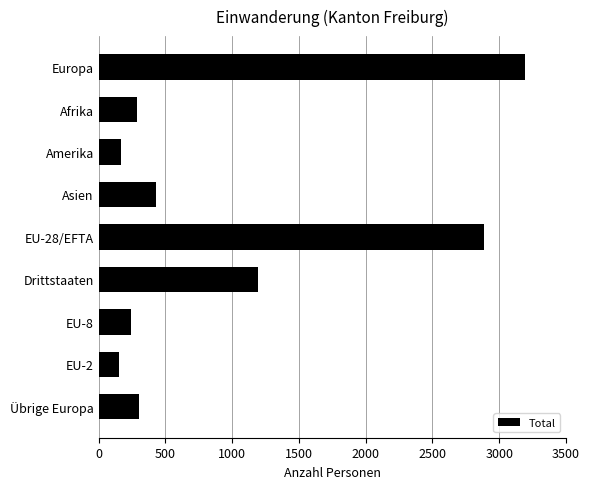

What is the minimum value shown in the chart?

156